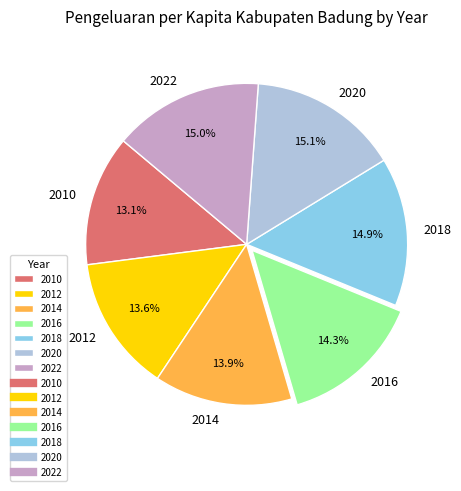

Approximately how many times larger is the value at 2010 compared to 2016?

0.9